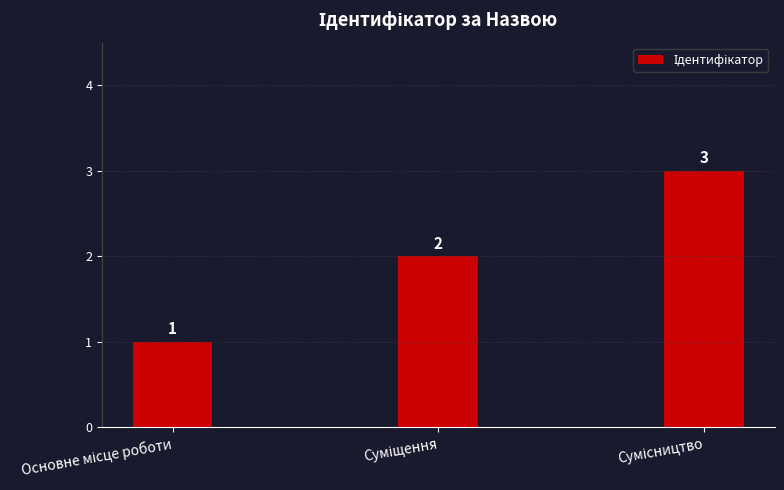

Count the values in the range 1 to 3.

3